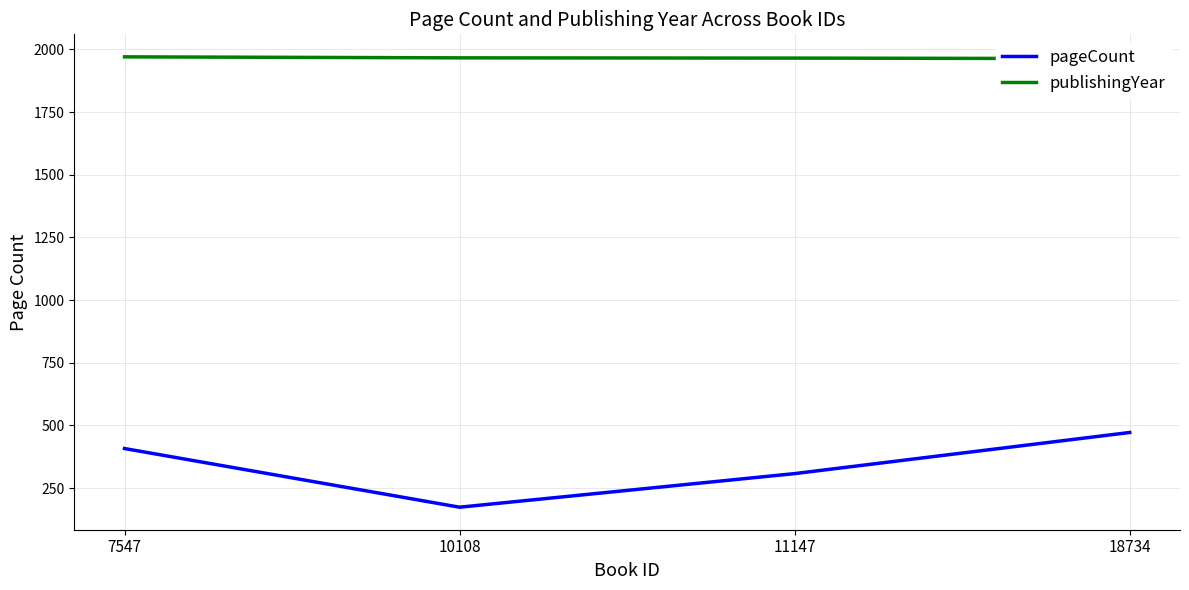

Does the chart have visible grid lines?

Yes